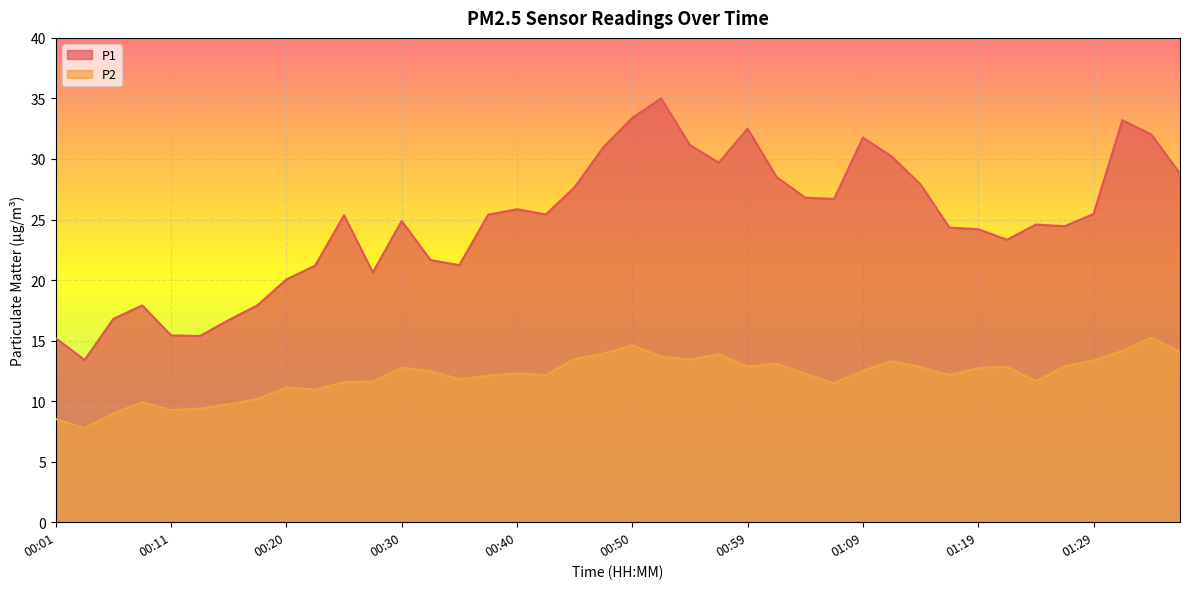

Between 01:29 and 00:57, which is larger?

00:57